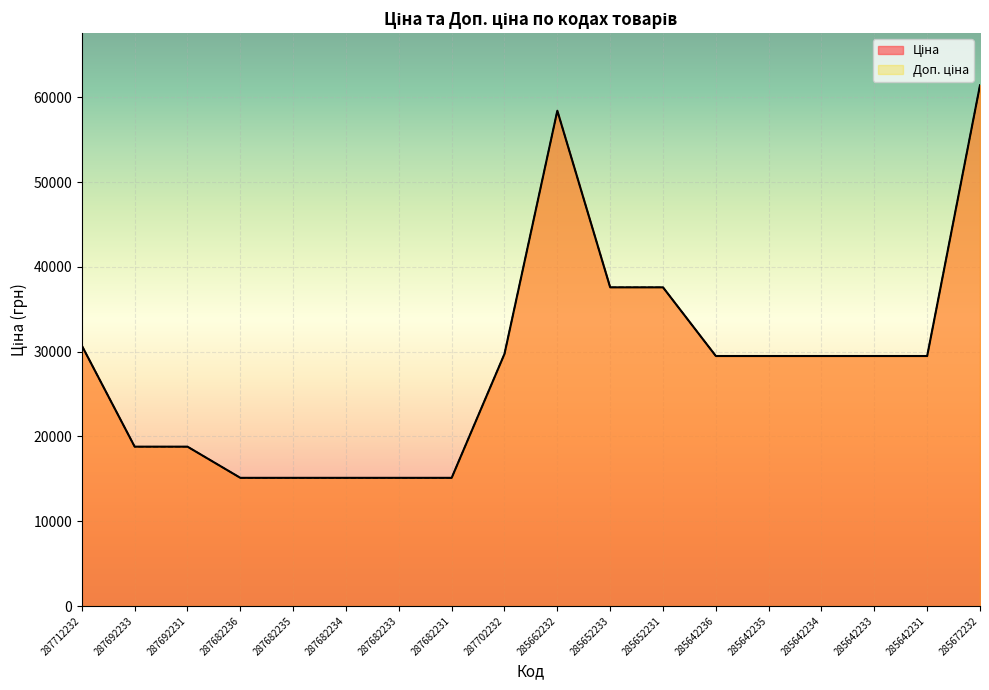

True or false: Ціна has more than 1 points higher than both neighbors.

False